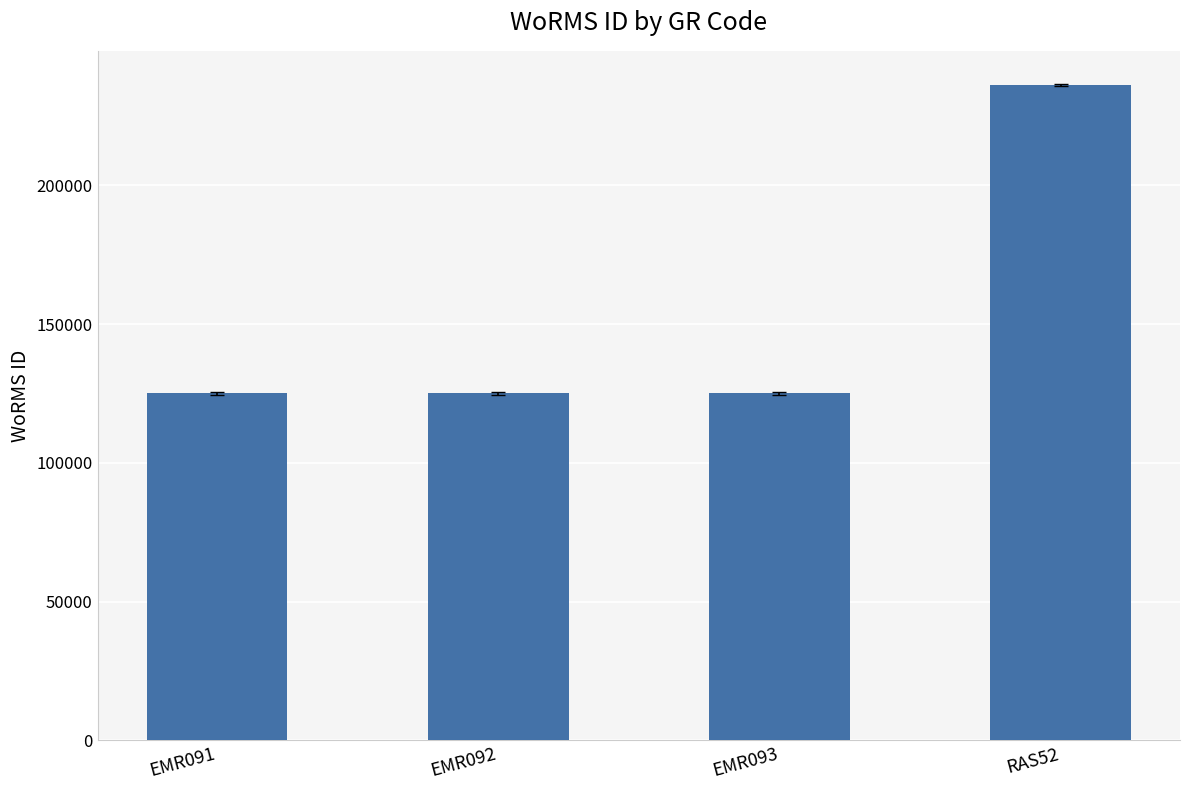

What is the label of the 4th bar from the right?

EMR091